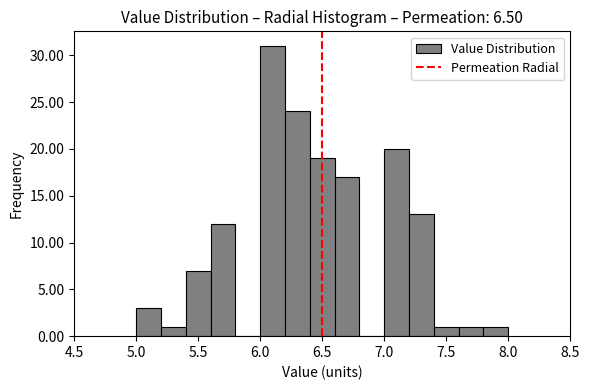

What is the height of the bar covering 7.2 to 7.4 on the x-axis? The values are not printed on the chart, so give them approximately, as read against the axis.

13